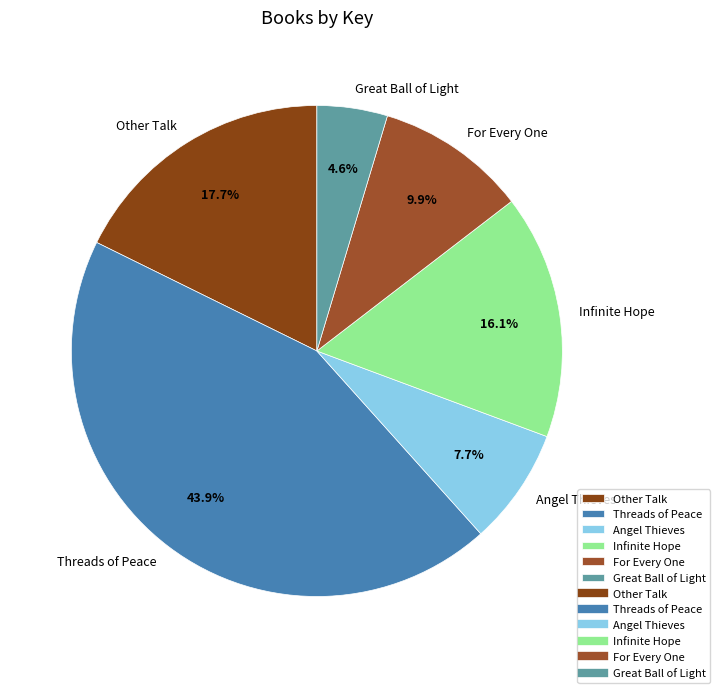

What is the ratio of the value at Angel Thieves to the value at Infinite Hope?

0.5